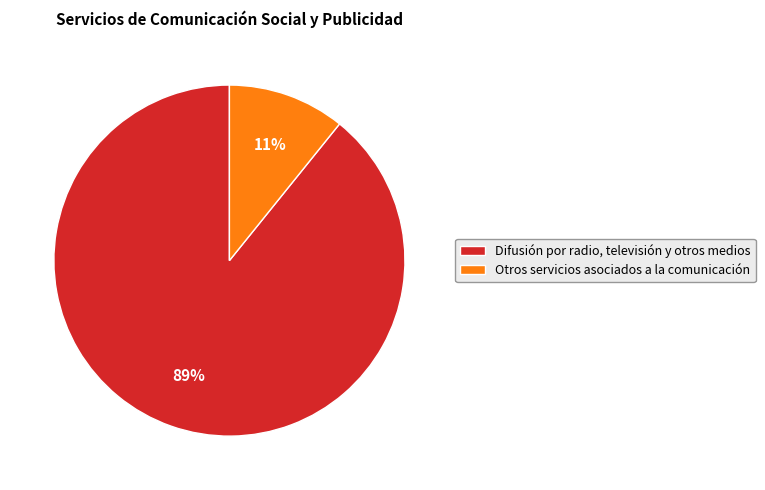

True or false: Otros servicios asociados a la comunicación accounts for 1% of the total.

False